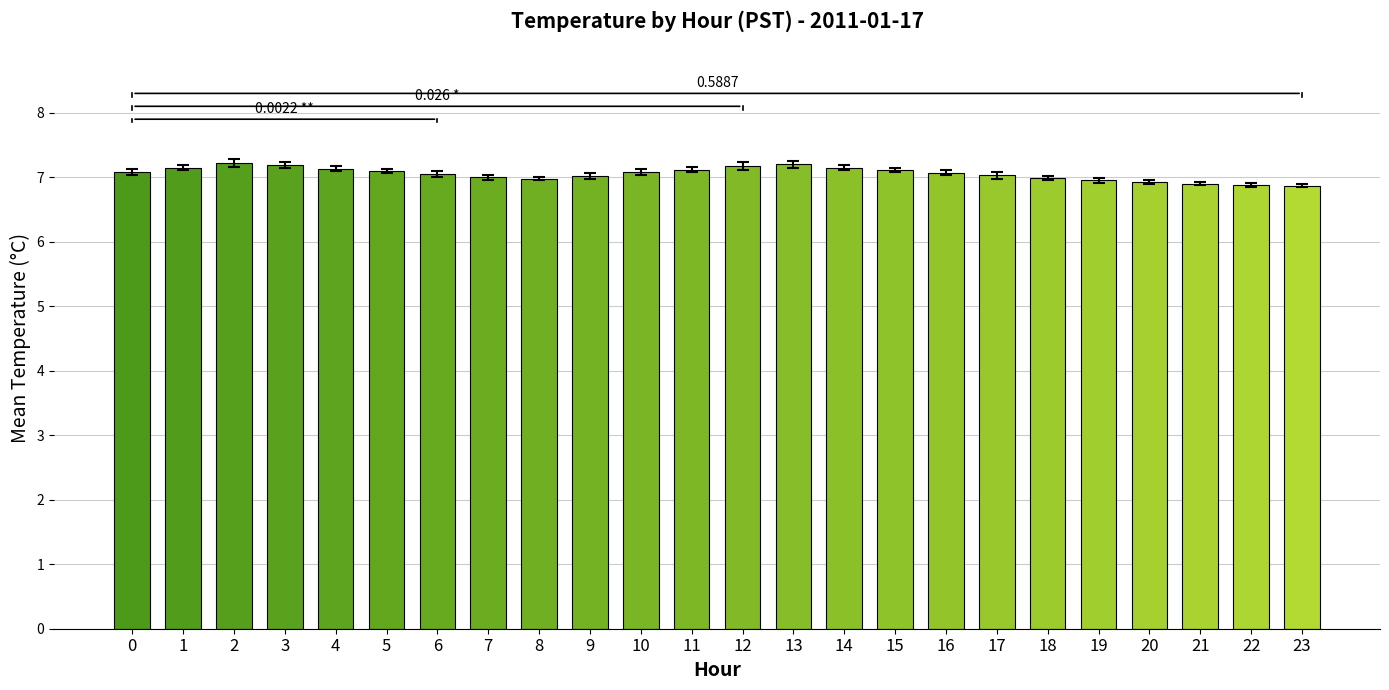

What is the maximum value shown in the chart?

7.2